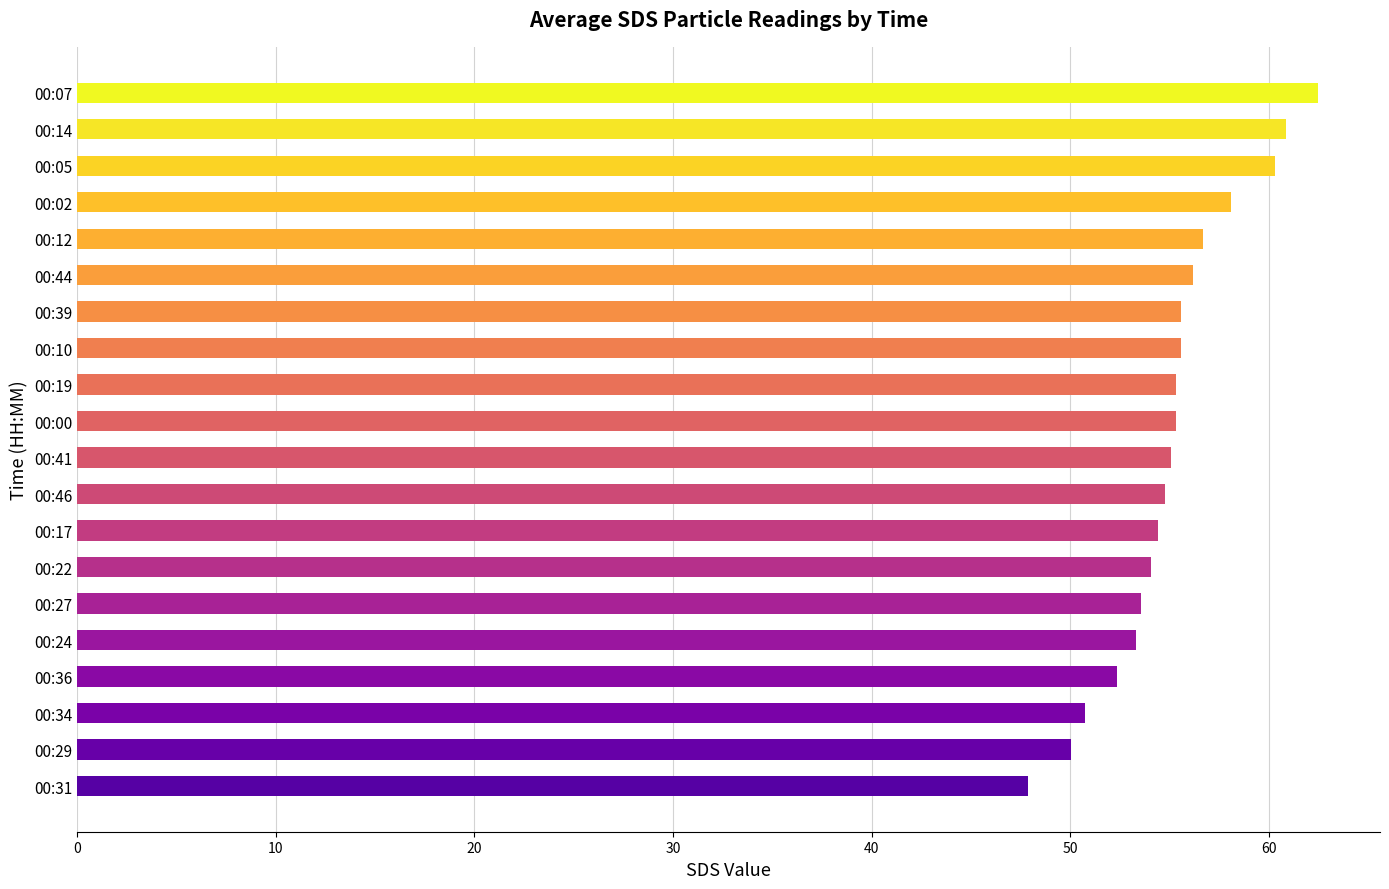

The chart shows a value of 90.9 at 00:17. True or false?

False